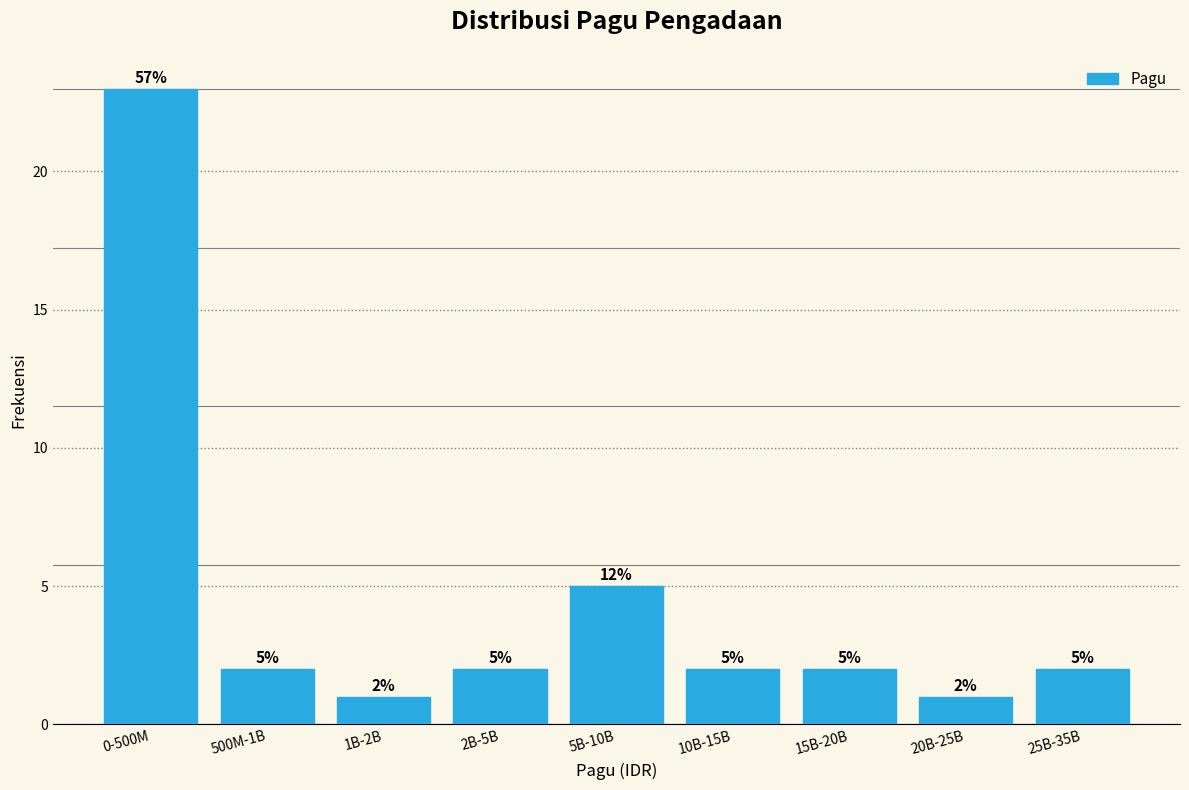

Reading left to right, extract all data points from this chart.

23	2	1	2	5	2	2	1	2